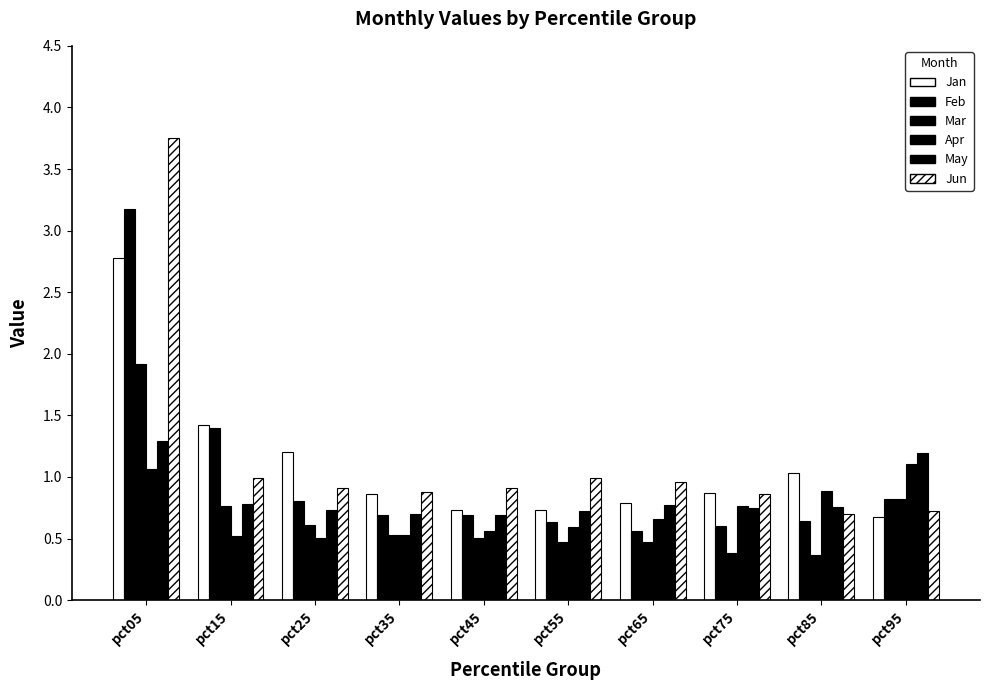

The value of Jun at pct85 is 0.5. True or false?

False